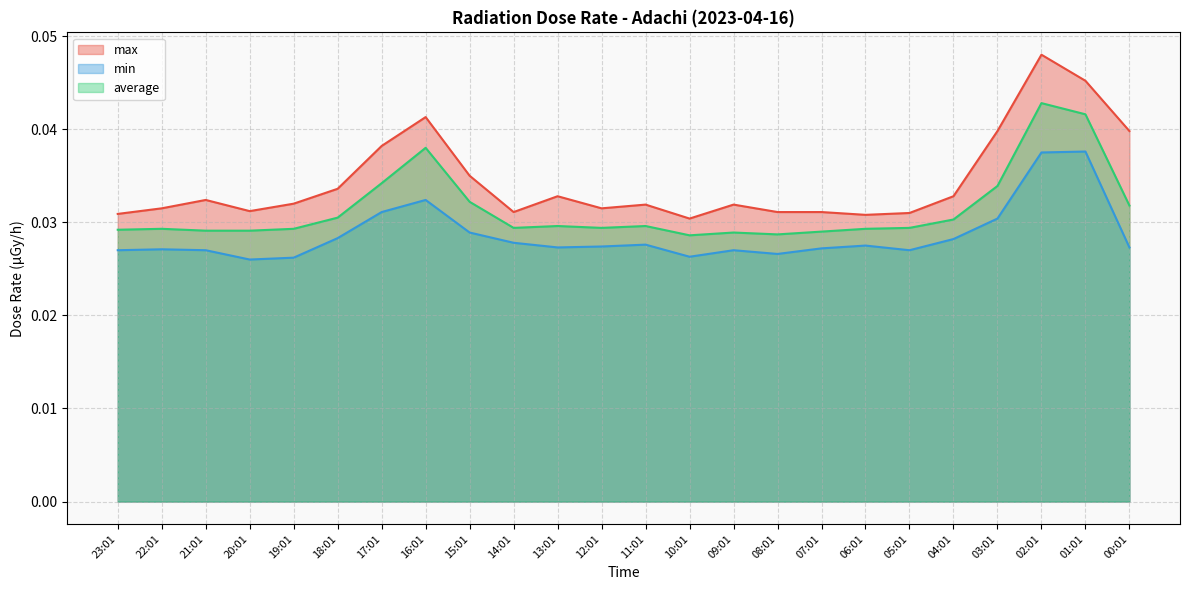

At which category does average reach its first local peak?

22:01